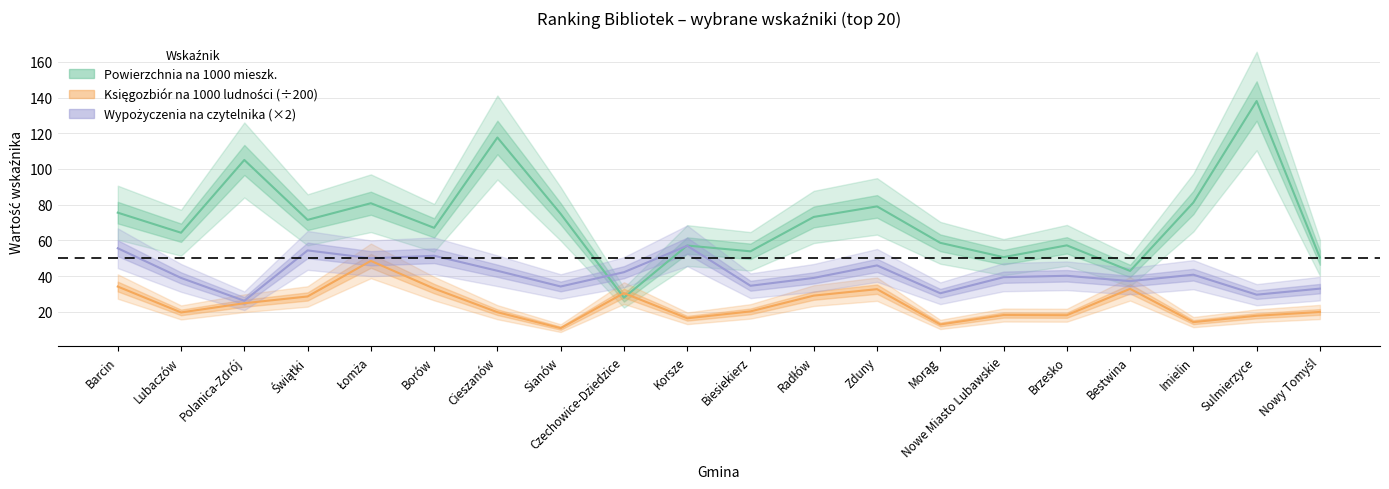

What is the maximum value shown in the chart?

138.0